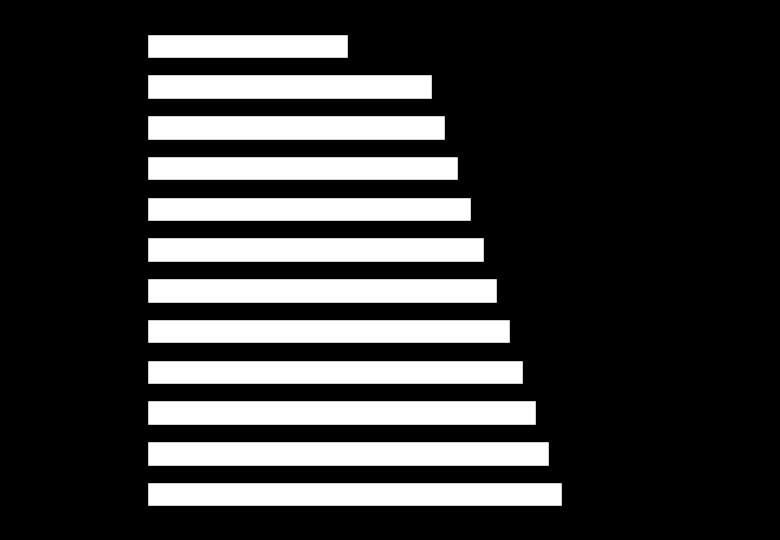

What is the maximum value shown in the chart?

64